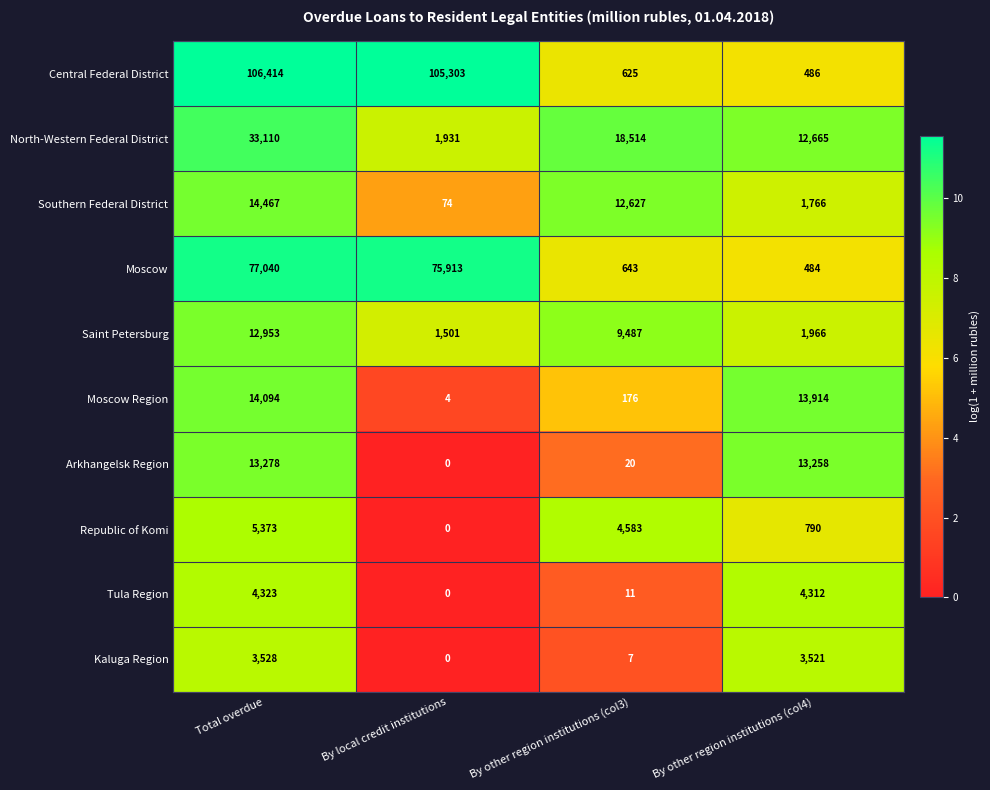

What is the sum of all Saint Petersburg values?

25907